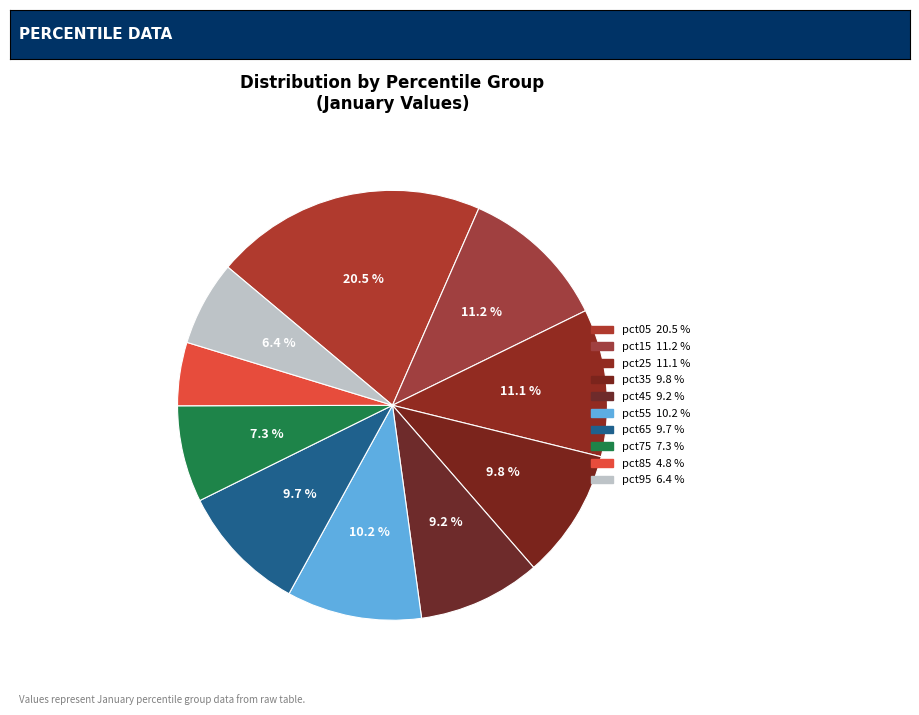

To the nearest percent, what portion does pct55 represent?

10%